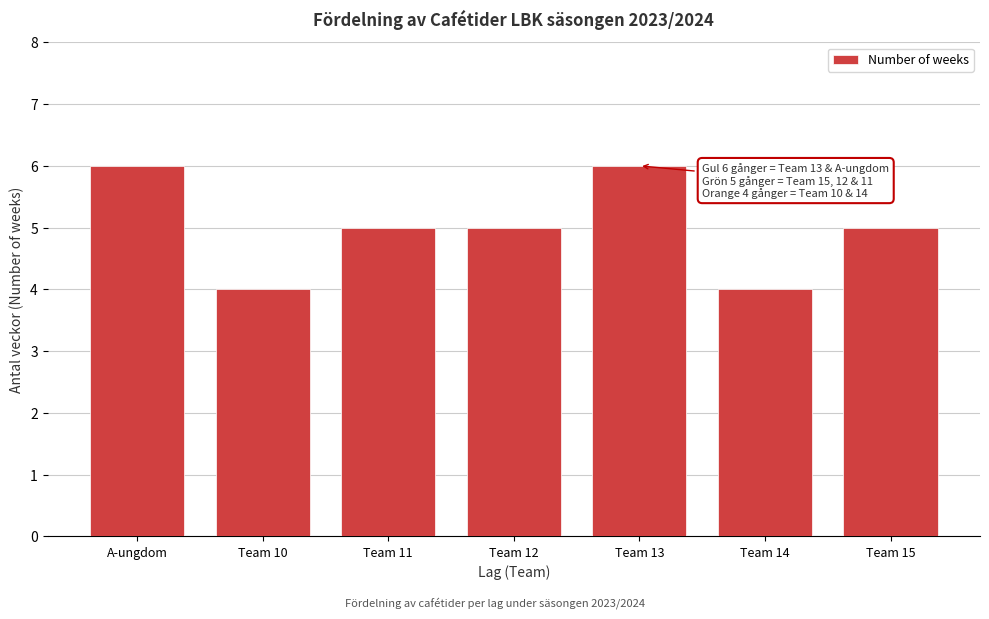

Reading right to left, transcribe all the data shown in this chart.

Team 15=5	Team 14=4	Team 13=6	Team 12=5	Team 11=5	Team 10=4	A-ungdom=6